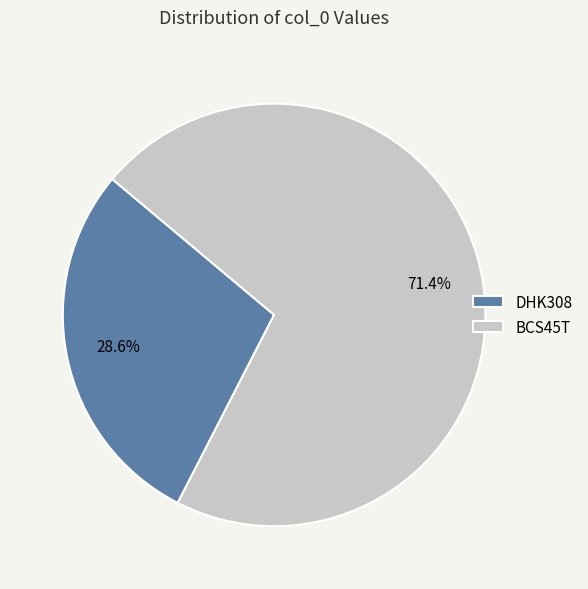

To the nearest percent, what is the difference between the BCS45T and DHK308 slice percentages?

43%